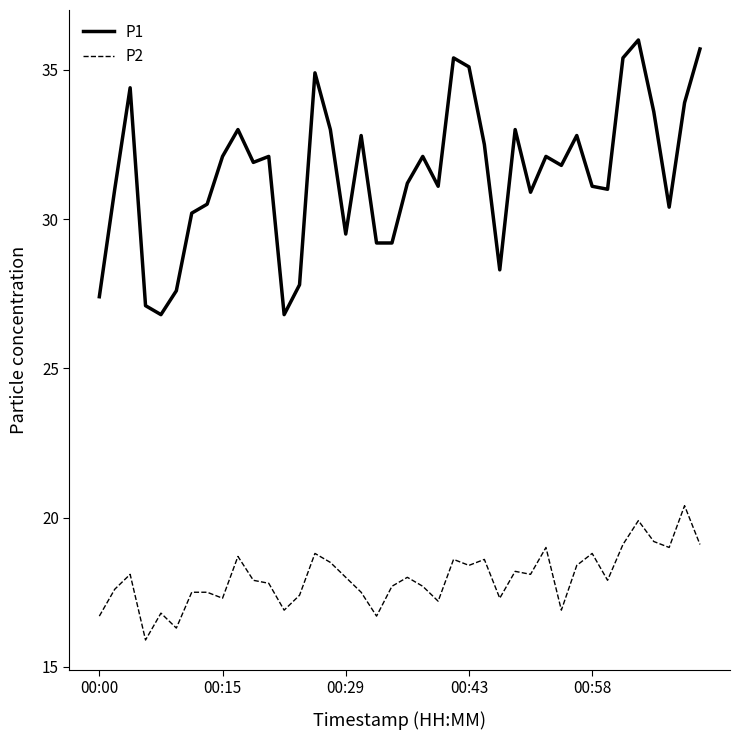

Rank the series by their maximum value, from lowest to highest.

P2, P1